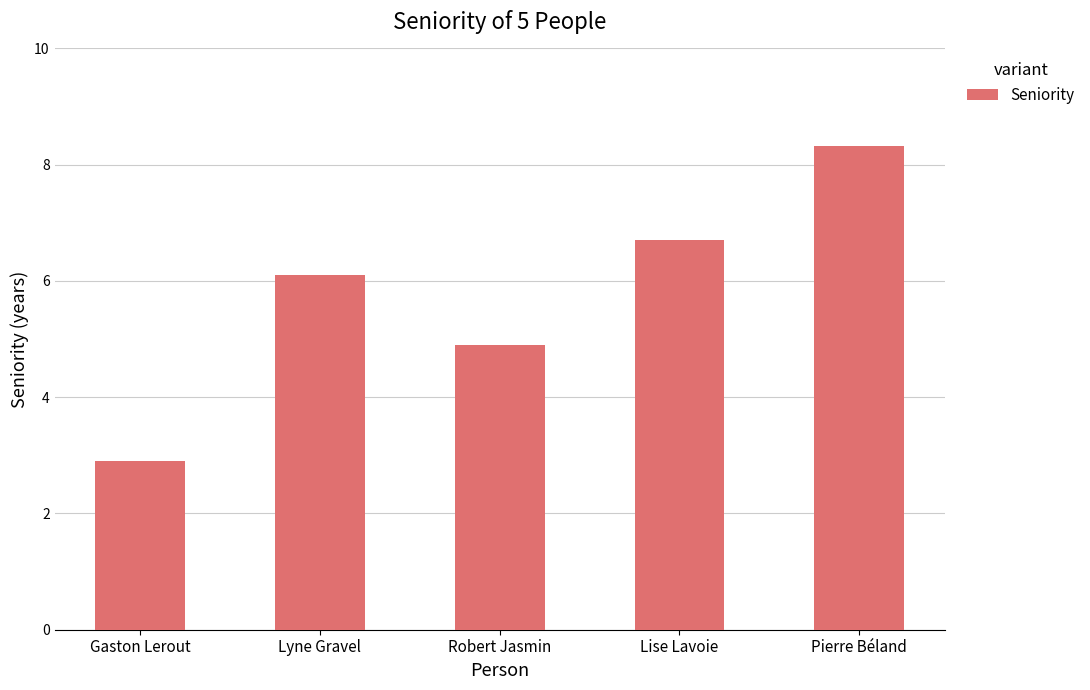

What is the difference between the values at Robert Jasmin and Lyne Gravel?

1.2